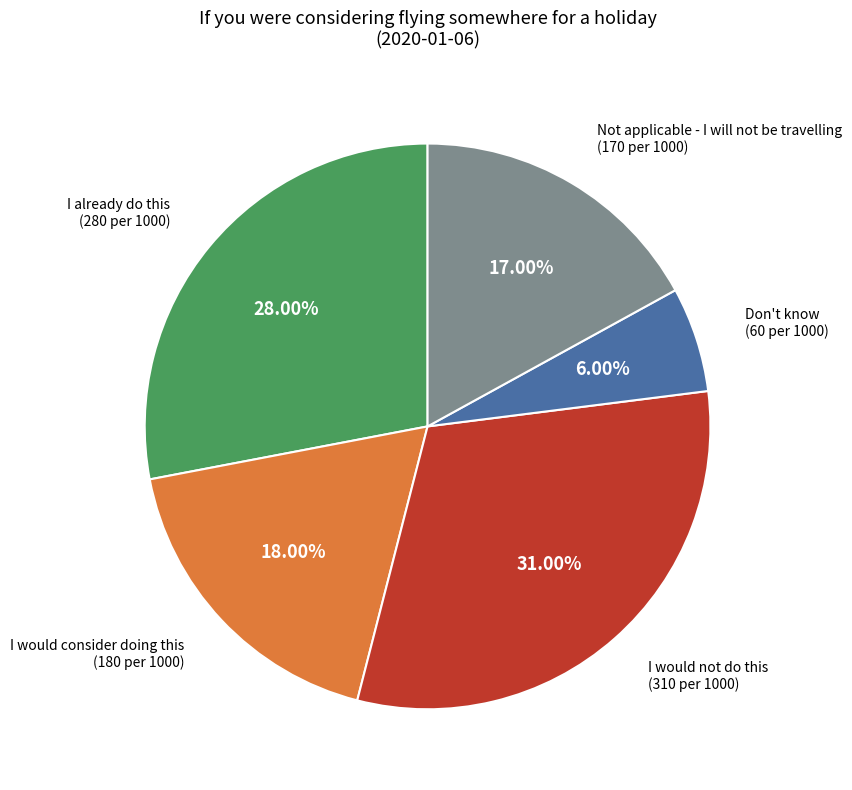

How many slices are in this pie chart?

5